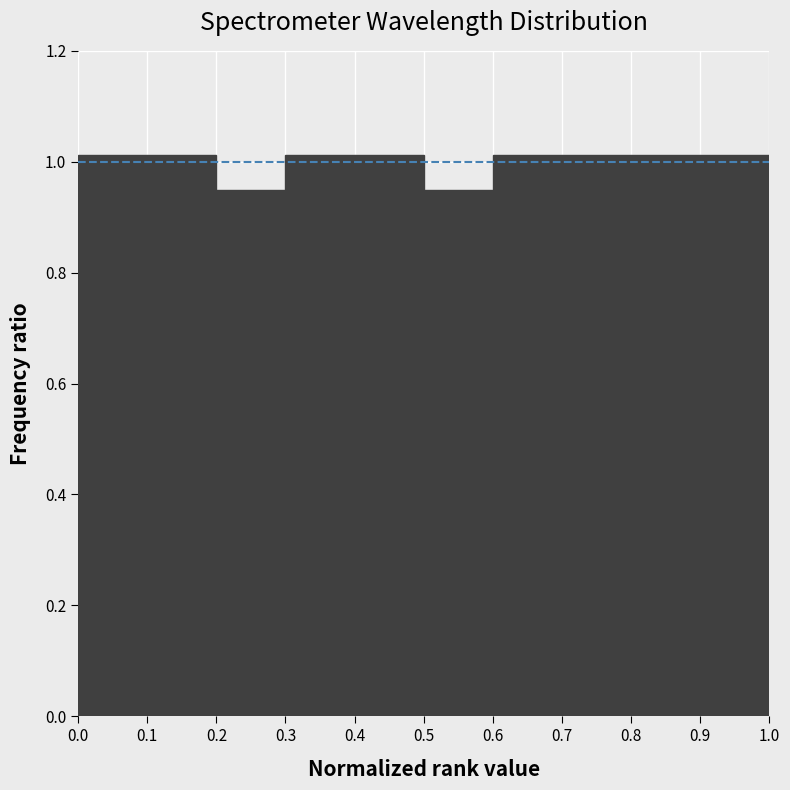

What is the height of the bar covering 0.5 to 0.6 on the x-axis? The values are not printed on the chart, so give them approximately, as read against the axis.

0.94